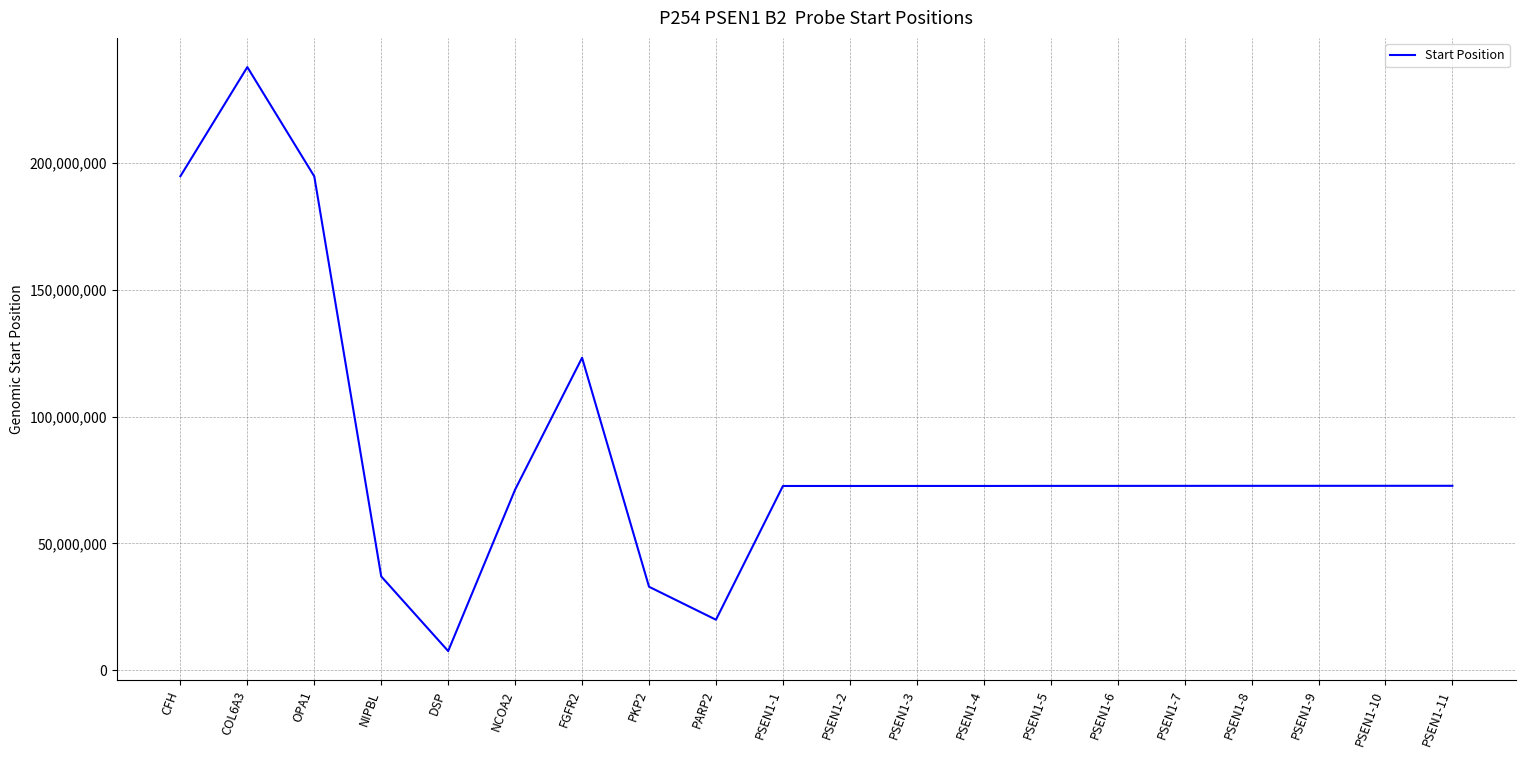

The value at NIPBL is 36991429. True or false?

True